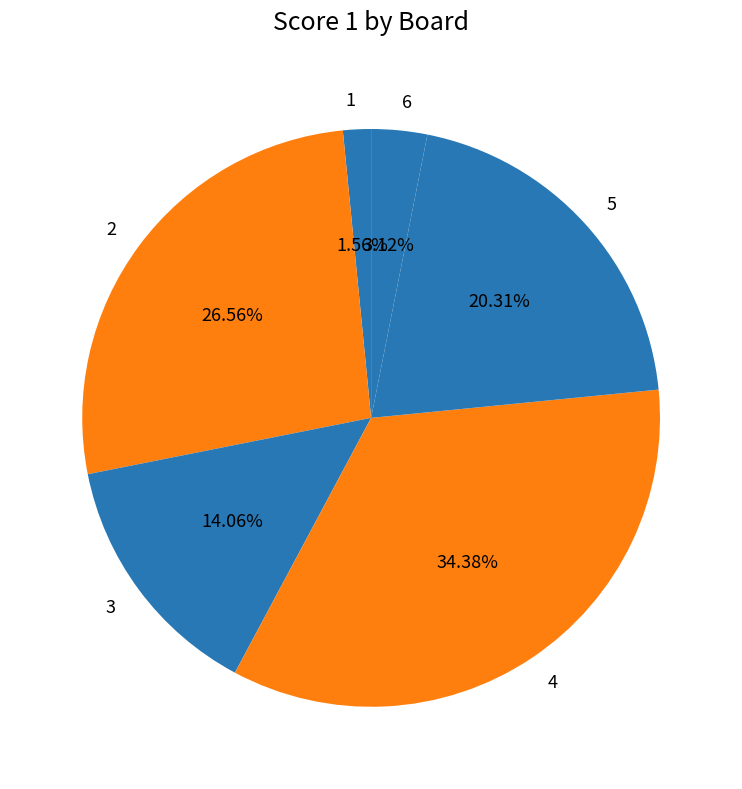

Is there a majority slice in this chart?

No